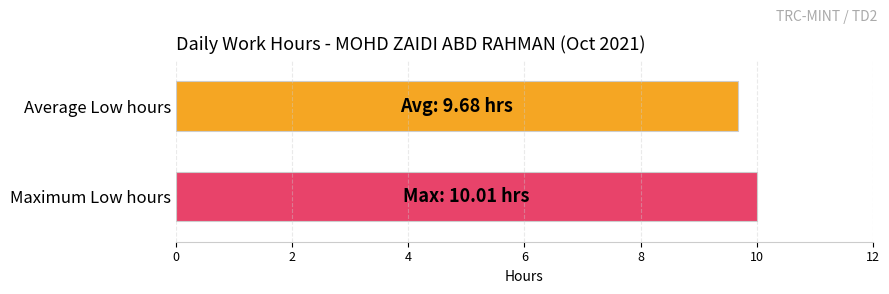

What is the greatest value displayed?

10.0